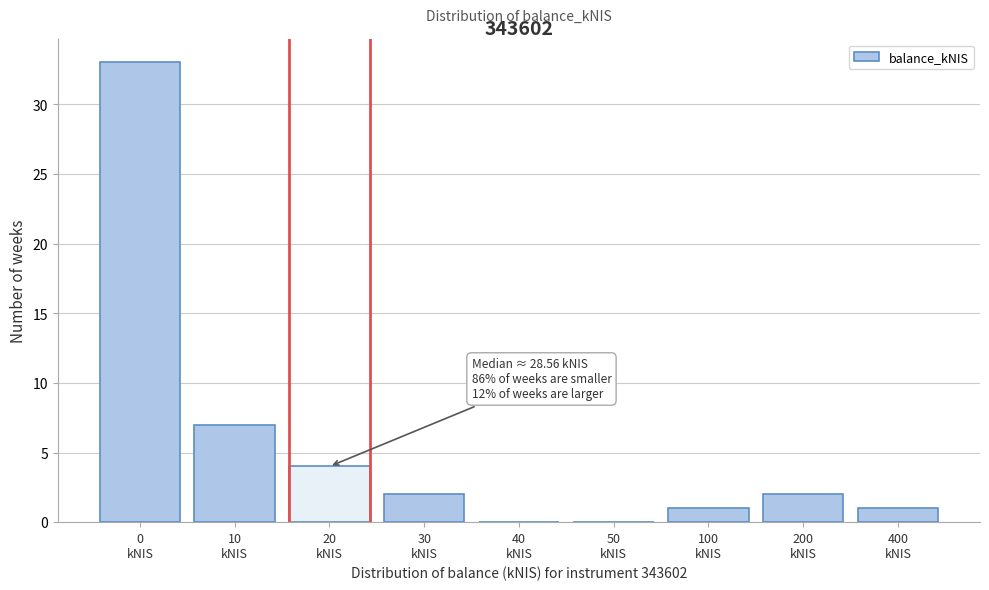

What is the sum of all values?

50